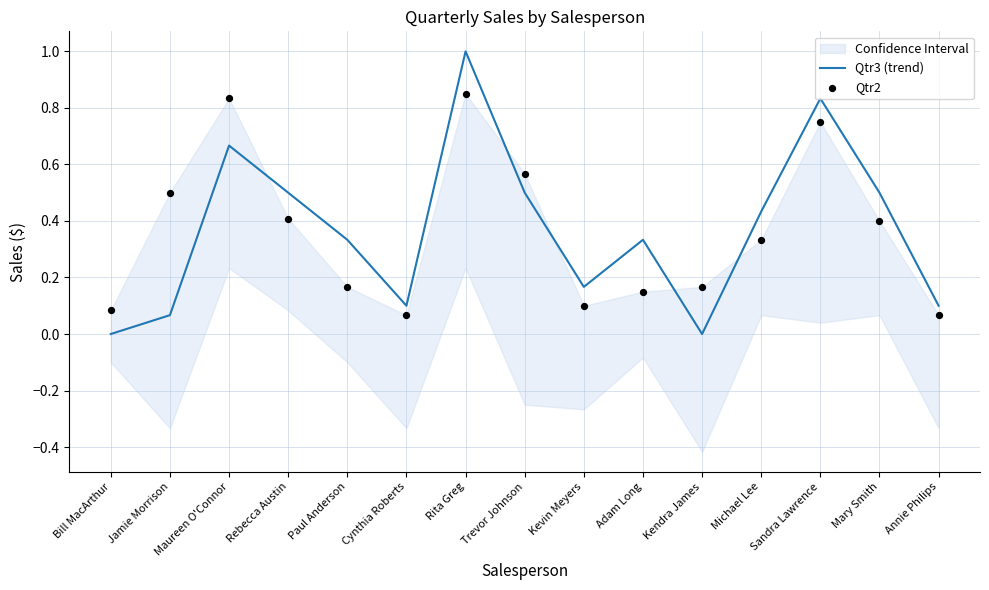

What is the total value across all series at Jamie Morrison?

0.6